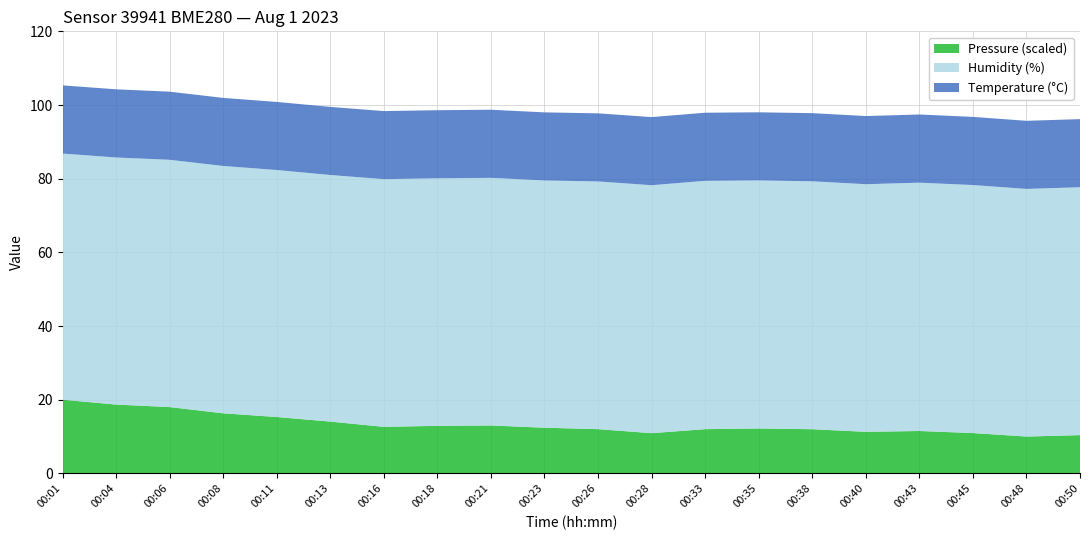

What is the total value across all series at 00:23?

98.0